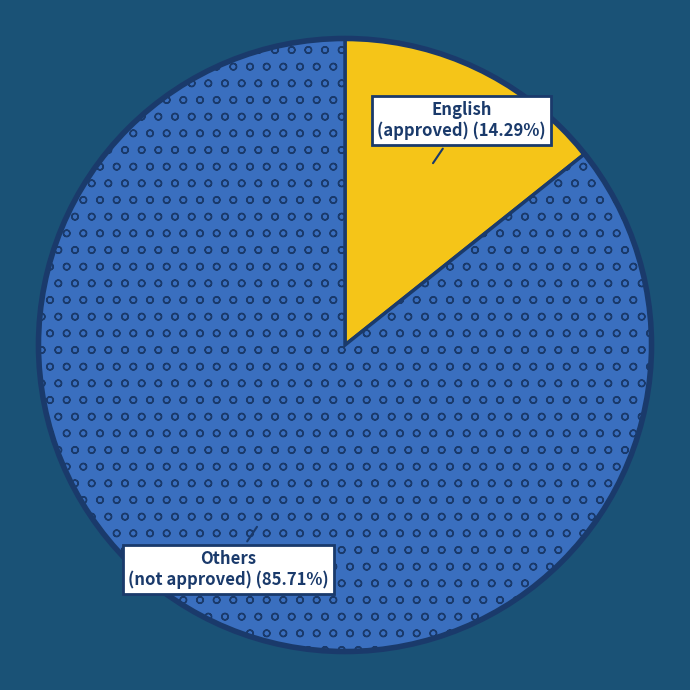

Is there a majority slice in this chart?

Yes